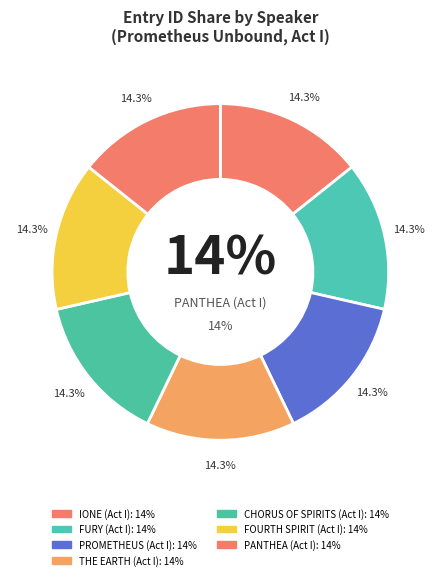

To the nearest percent, what percentage of the pie is PANTHEA (Act I)?

14%